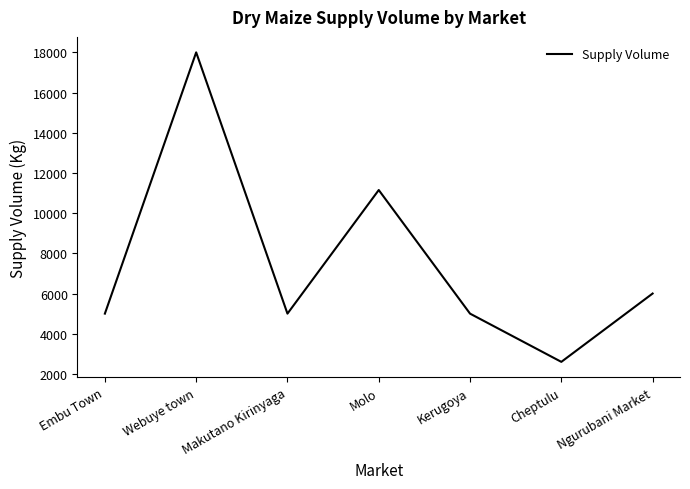

What is the difference between the maximum and minimum values?

15400